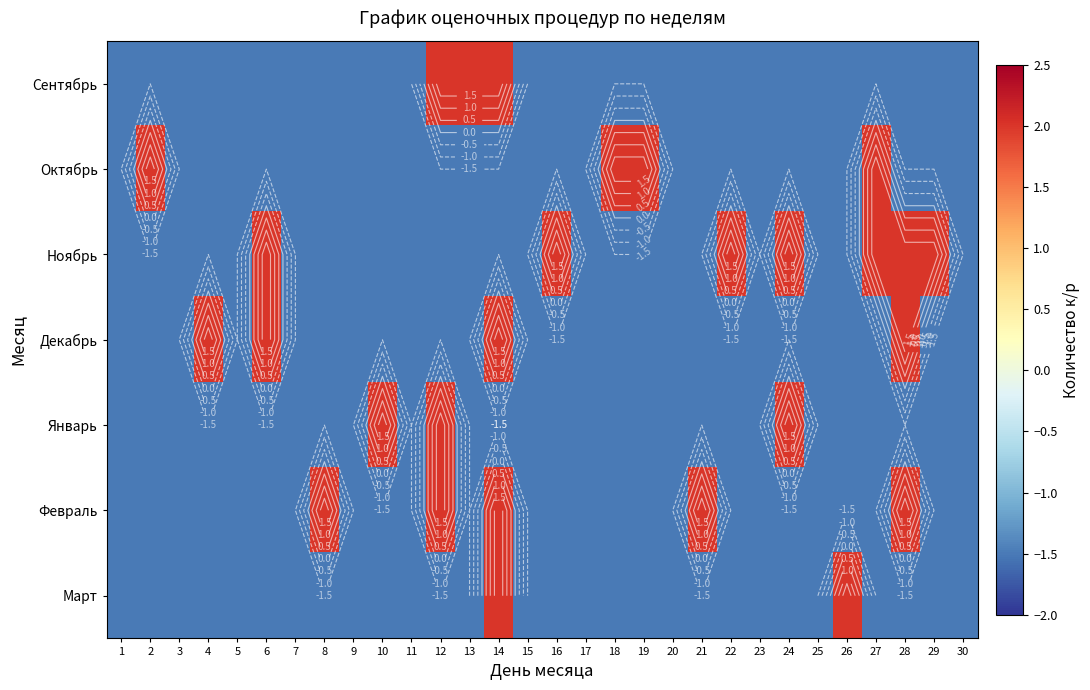

List the series in order of their peak value, lowest first.

Сентябрь, Октябрь, Ноябрь, Декабрь, Январь, Февраль, Март